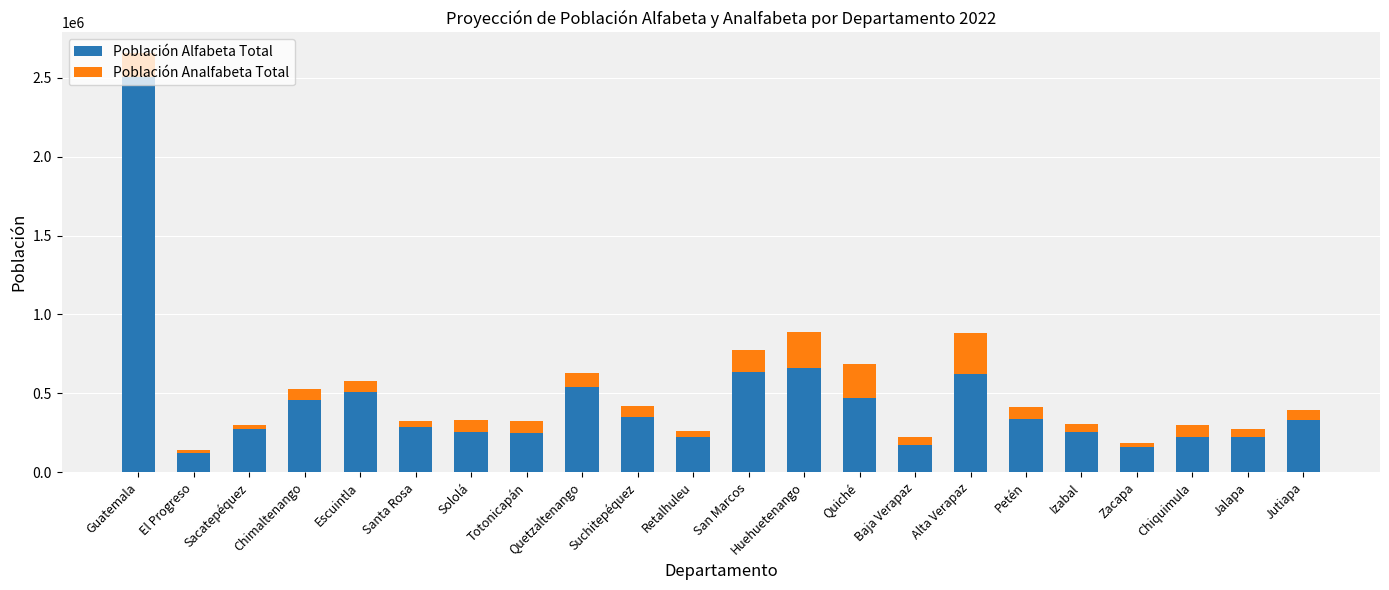

The value of Población Alfabeta Total at Quiché is 471971. True or false?

True